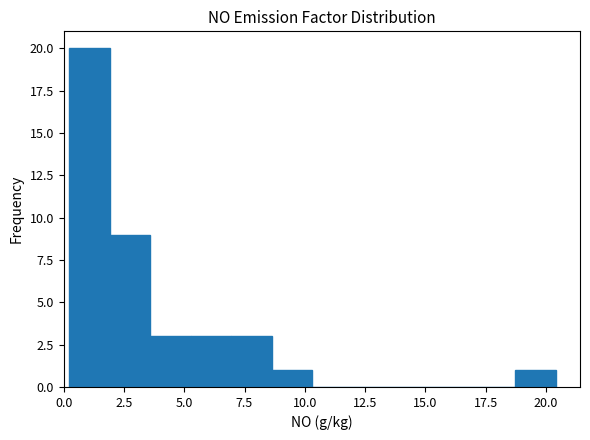

Around what value on the x-axis is the tallest bar? Give the approximate position of its centre, as read against the axis.

1.0